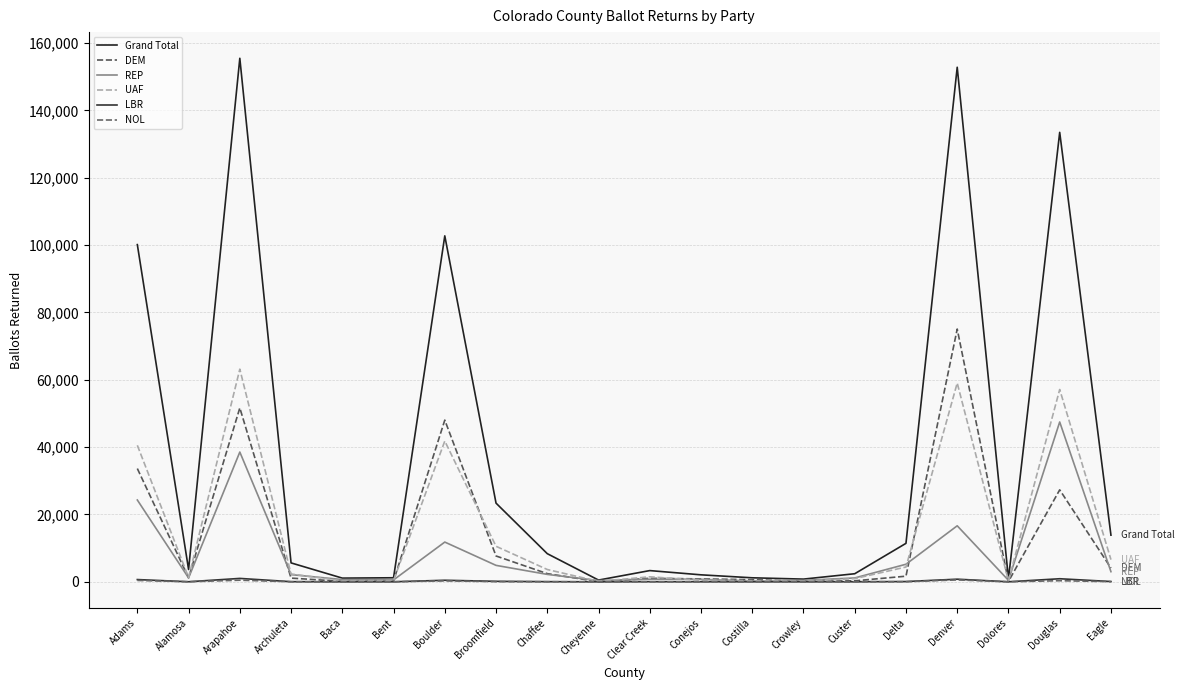

Does the chart have visible grid lines?

Yes